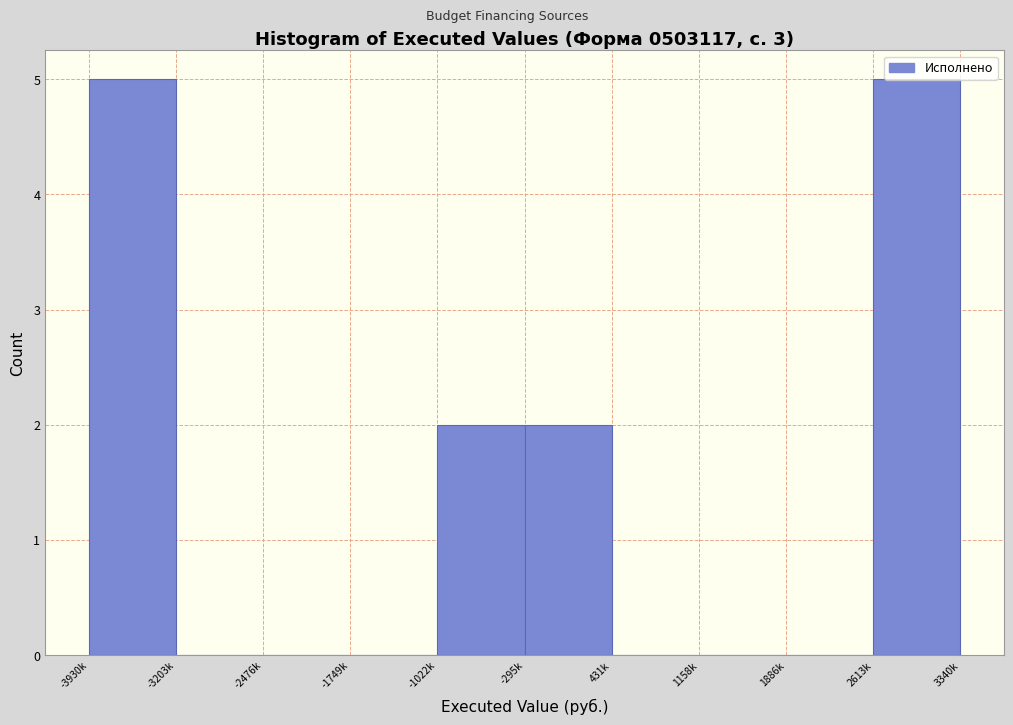

True or false: the data shows 3 at -3203k.

False